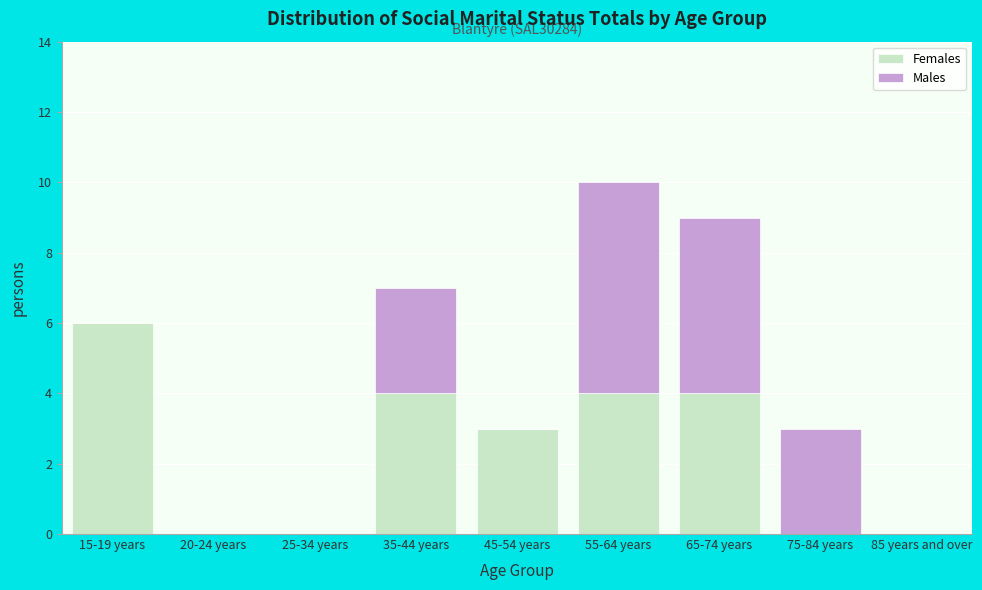

Reading right to left, transcribe the values for Females.

85 years and over=0	75-84 years=0	65-74 years=4	55-64 years=4	45-54 years=3	35-44 years=4	25-34 years=0	20-24 years=0	15-19 years=6